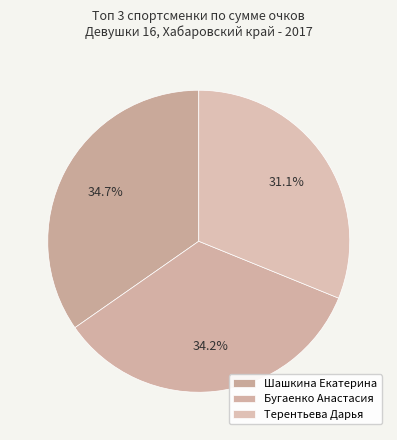

How many slices are in this pie chart?

3